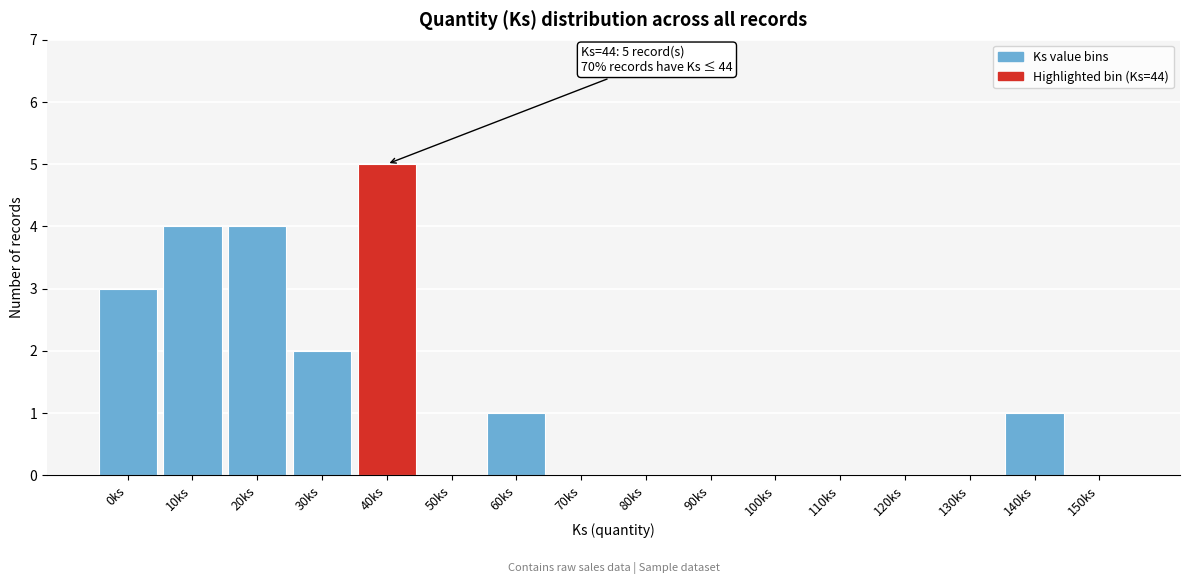

Reading right to left, what are all the values shown in this chart?

150ks=0	140ks=1	130ks=0	120ks=0	110ks=0	100ks=0	90ks=0	80ks=0	70ks=0	60ks=1	50ks=0	40ks=5	30ks=2	20ks=4	10ks=4	0ks=3